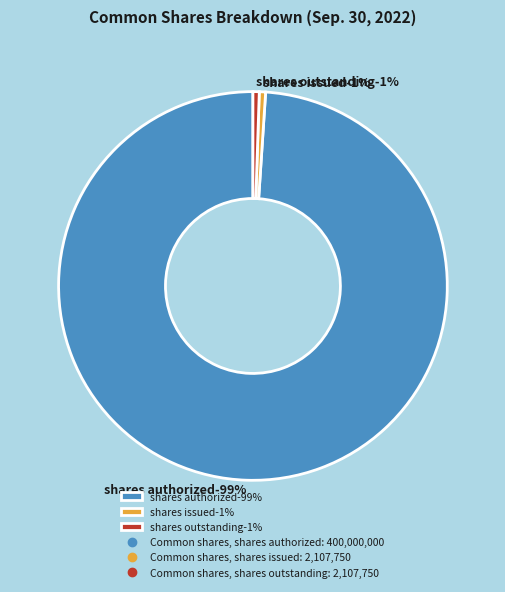

What is the largest slice in the pie chart?

Common shares, shares authorized